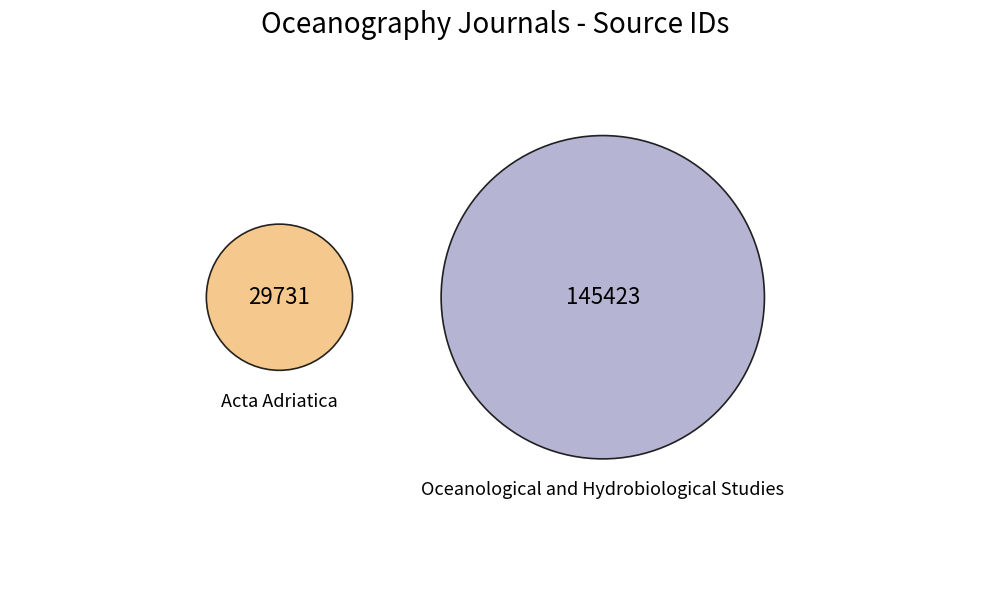

Do Acta Adriatica and Oceanological and Hydrobiological Studies together represent more than half of the pie?

Yes